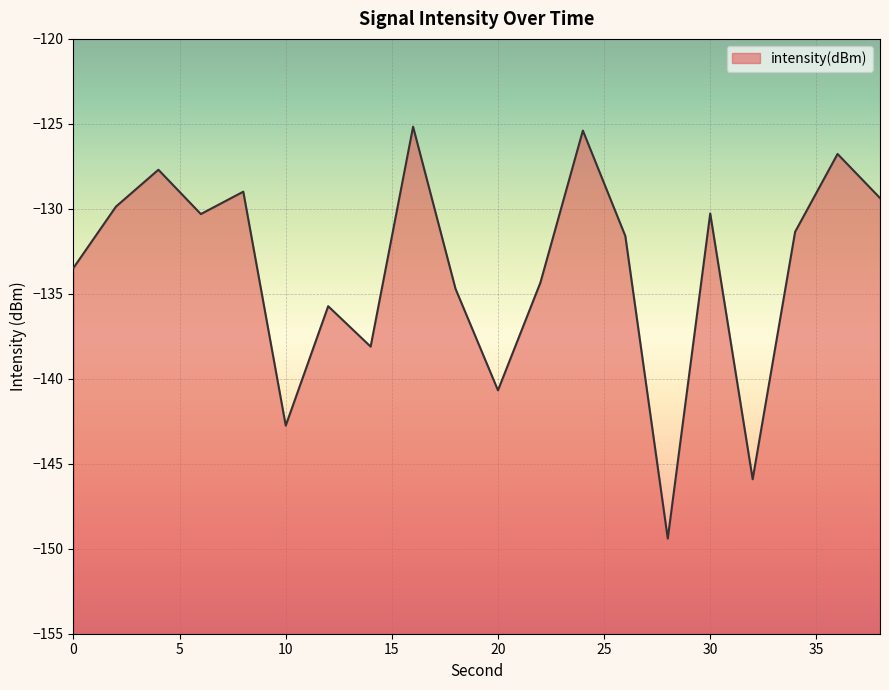

What is the change in value from 4 to 6?

-2.6